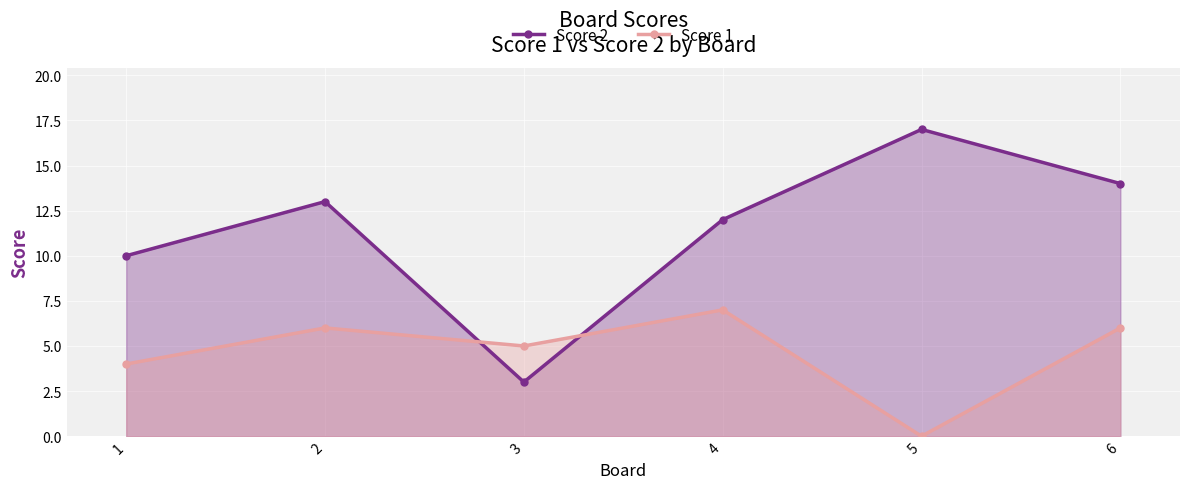

Rank the series at 2 from lowest to highest value.

Score 1, Score 2